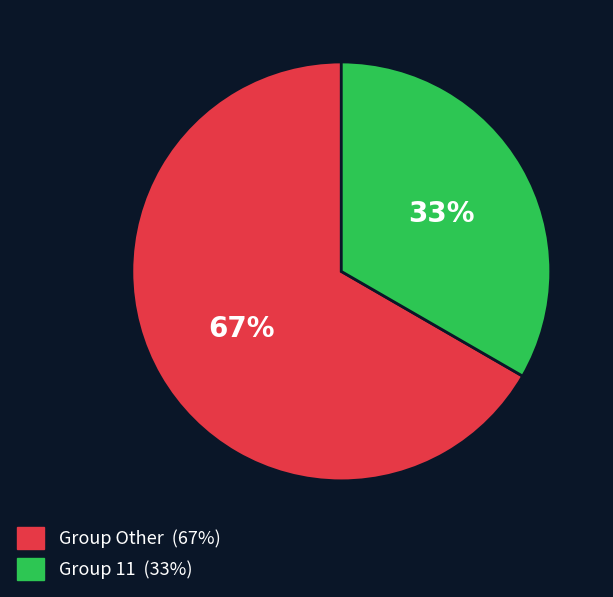

To the nearest percent, what is the average slice percentage?

50%